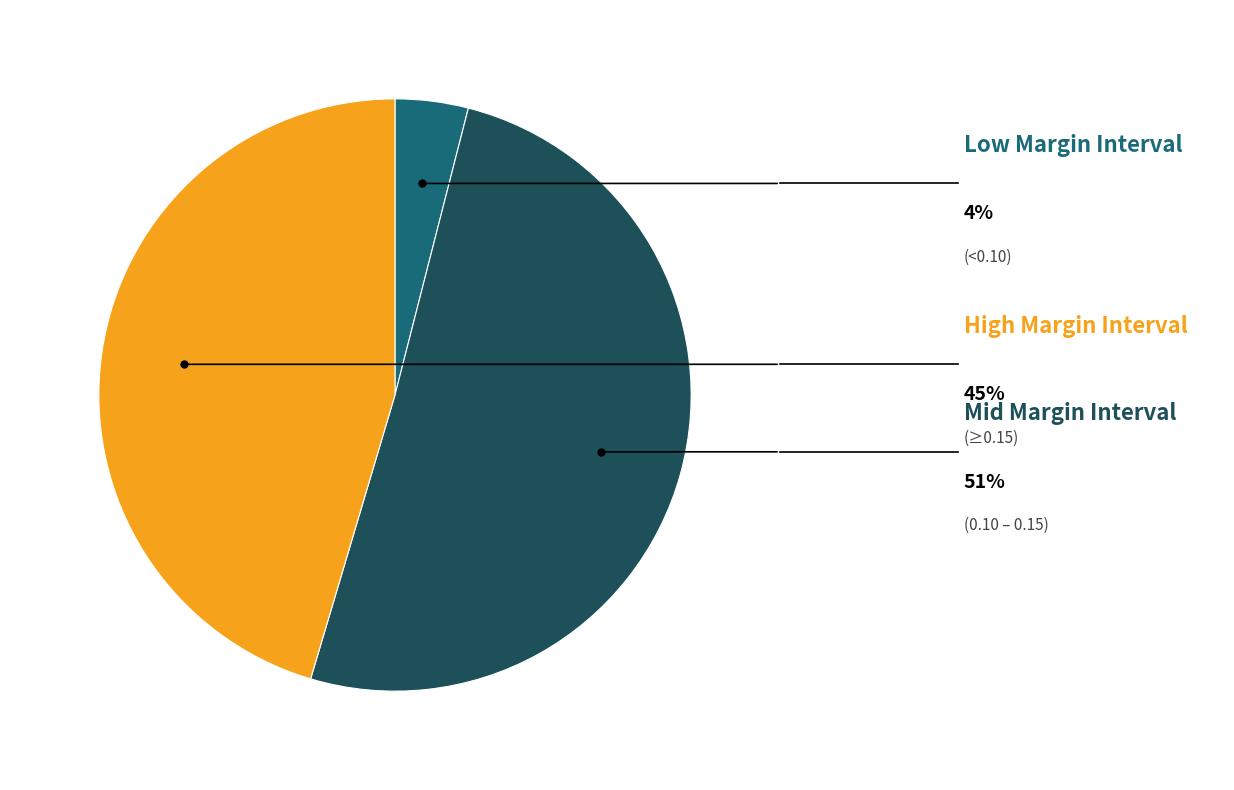

Is there a majority slice in this chart?

Yes